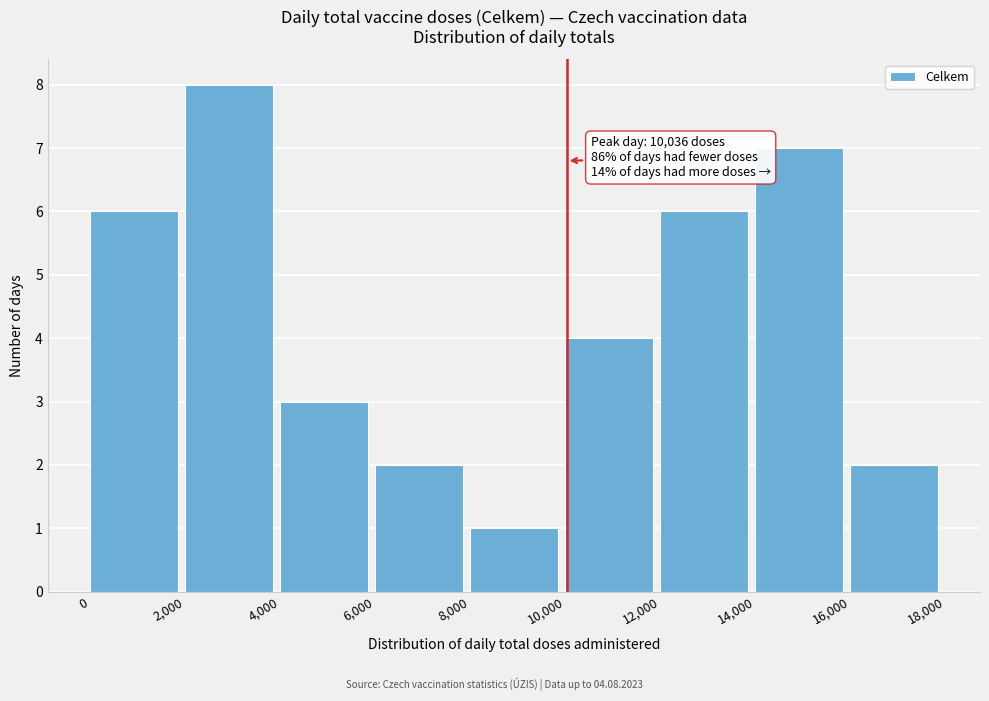

Over which range of the x-axis is the bar tallest?

2,000 to 4,000